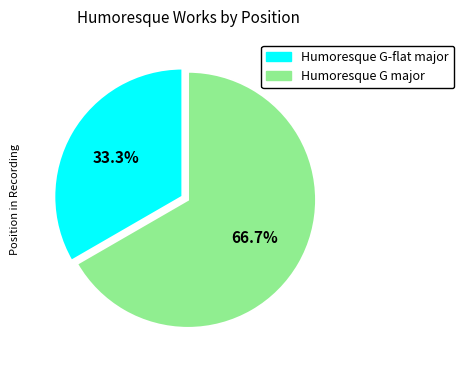

Is there a majority slice in this chart?

Yes